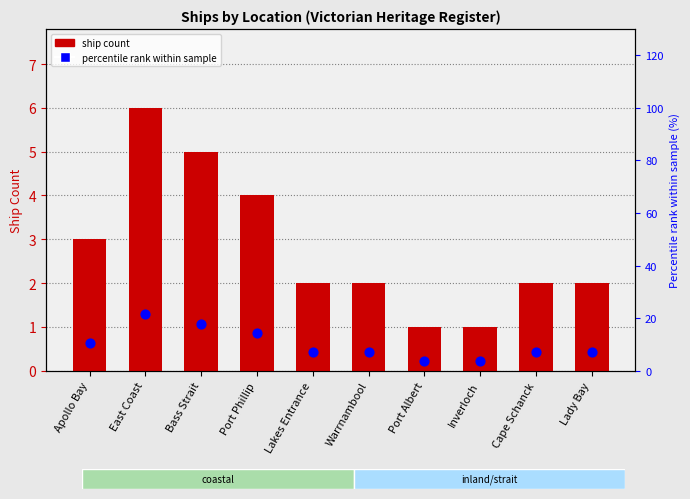

Which series contains the lowest Y value?

Ship Count